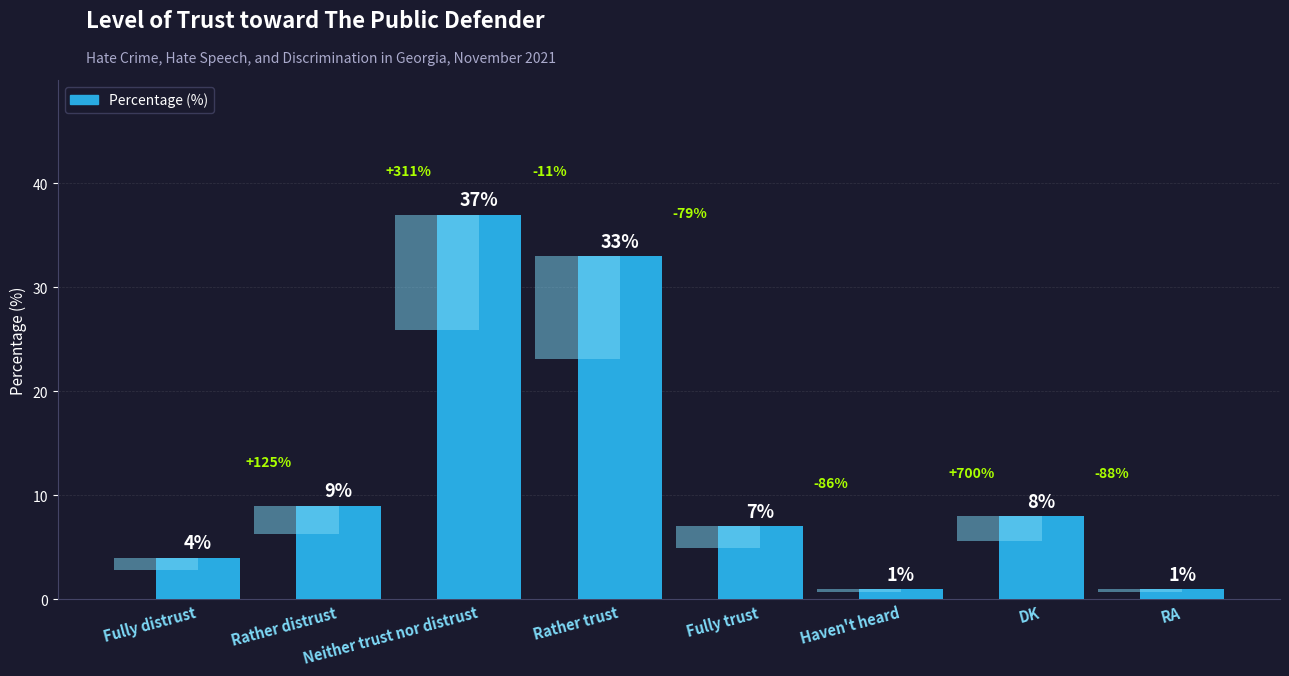

The value at Neither trust nor distrust is 62. True or false?

False